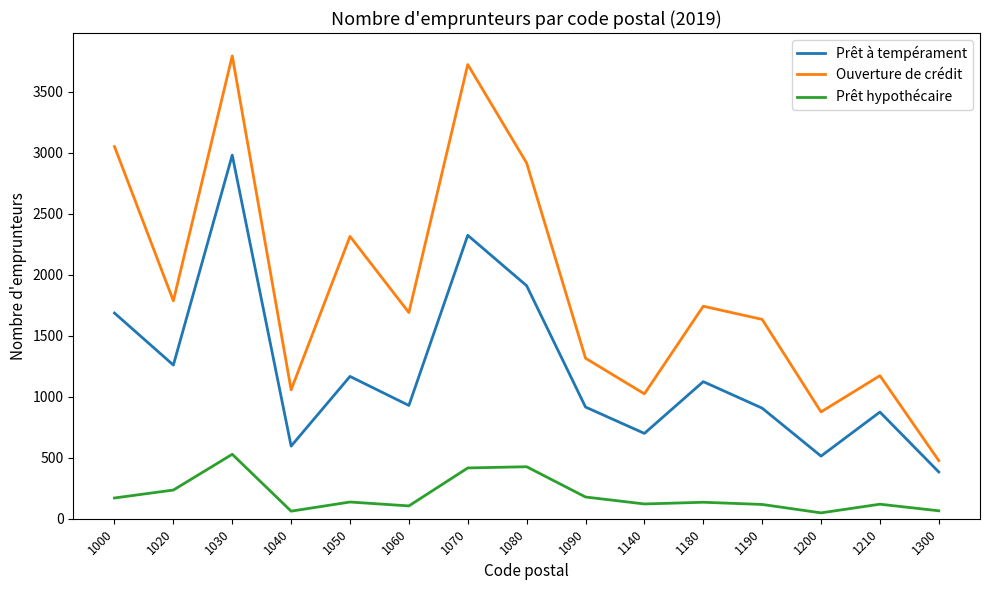

What value does the Ouverture de crédit series have at 1040, to the nearest 50?

1050